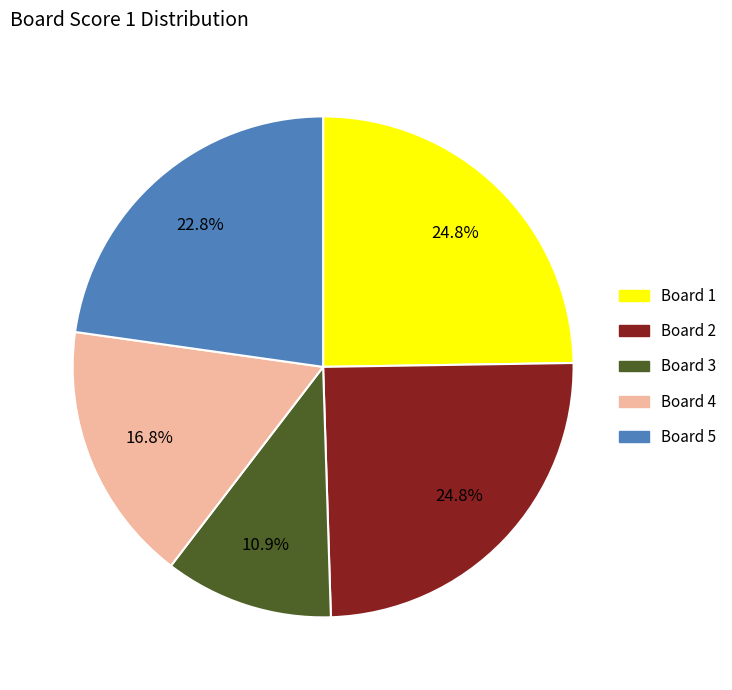

Is there any slice that represents more than half of the pie?

No